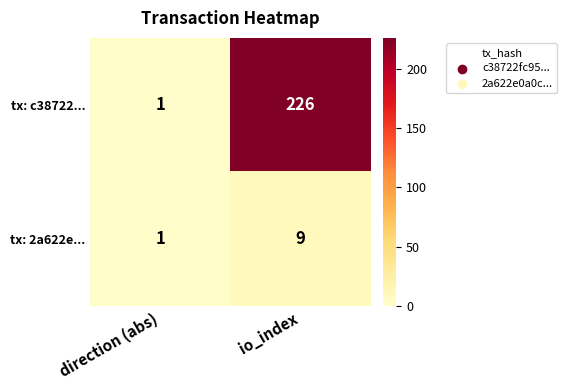

At which category is the sum across all series the highest?

io_index